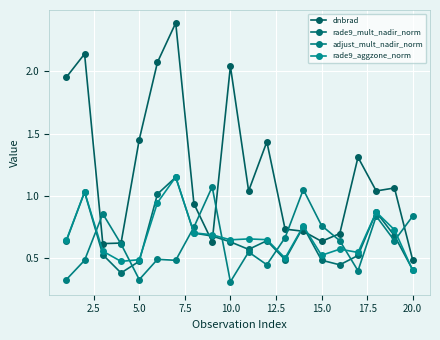

What are all the series names shown in the legend?

dnbrad, rade9_mult_nadir_norm, adjust_mult_nadir_norm, rade9_aggzone_norm